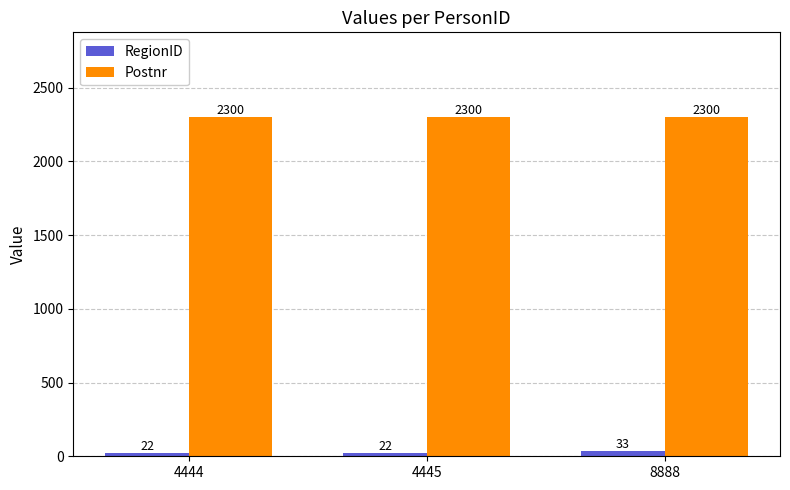

List the series in order of their peak value, highest first.

Postnr, RegionID